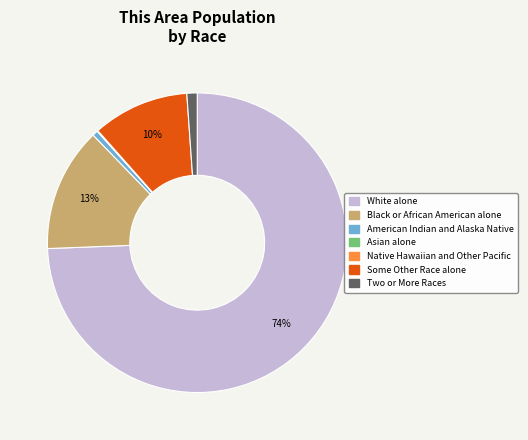

True or false: White alone accounts for 60% of the total.

False